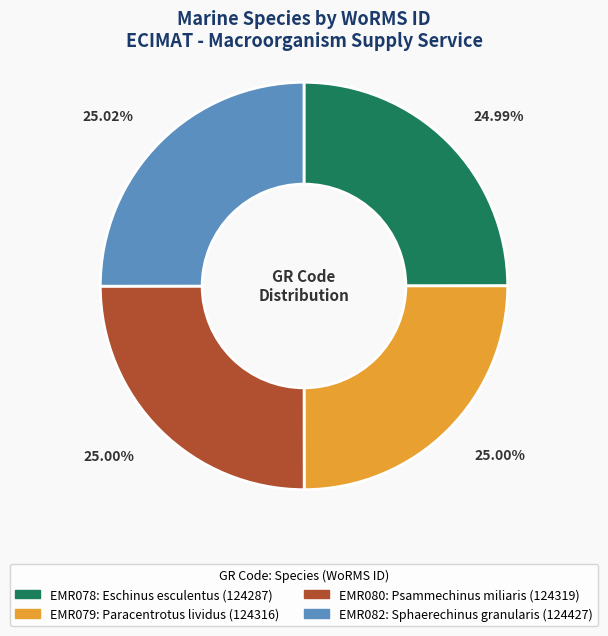

How many segments does this pie chart have?

4